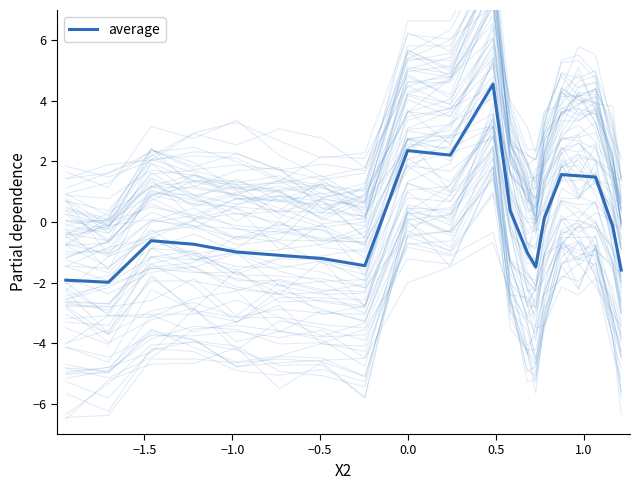

What is the highest value of the average series?

4.6